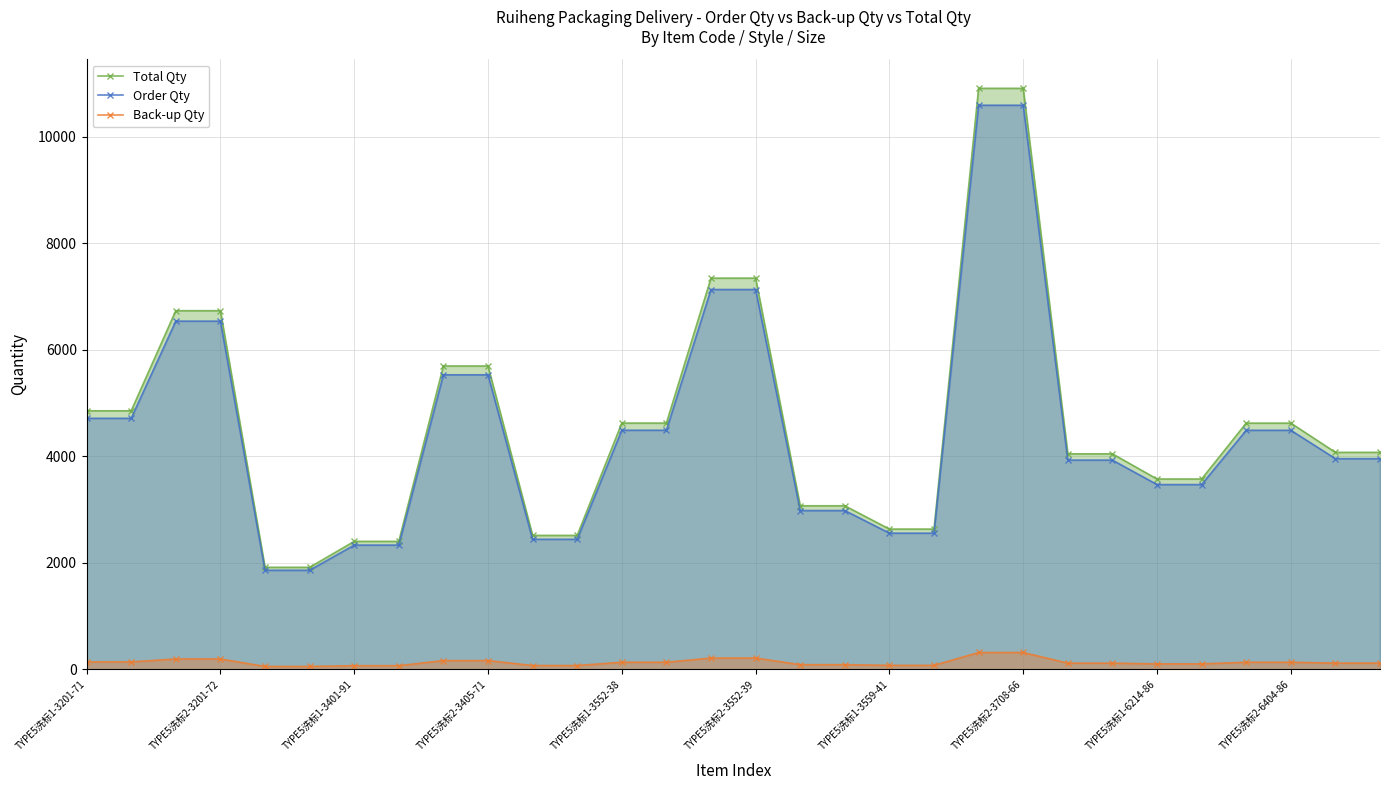

What is the approximate value of Total Qty at TYPE5洗标2-6404-86?

4625.7